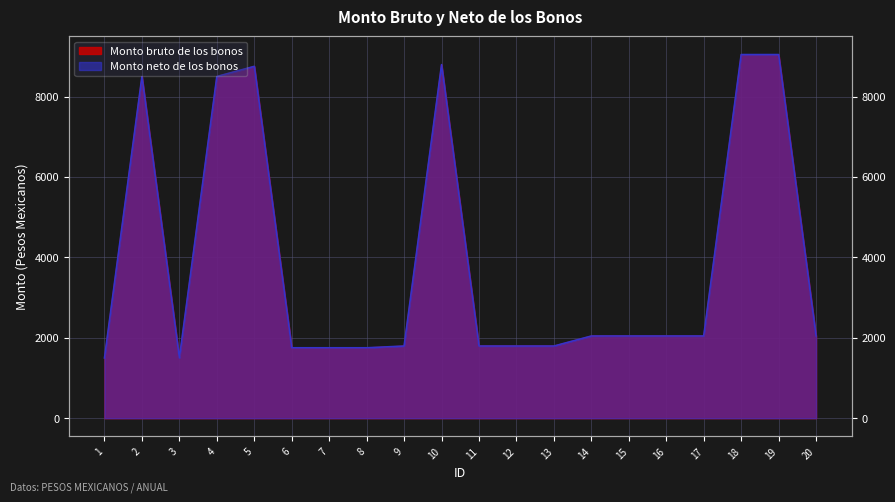

The value of Monto bruto de los bonos at 6 is 1751.2. True or false?

True